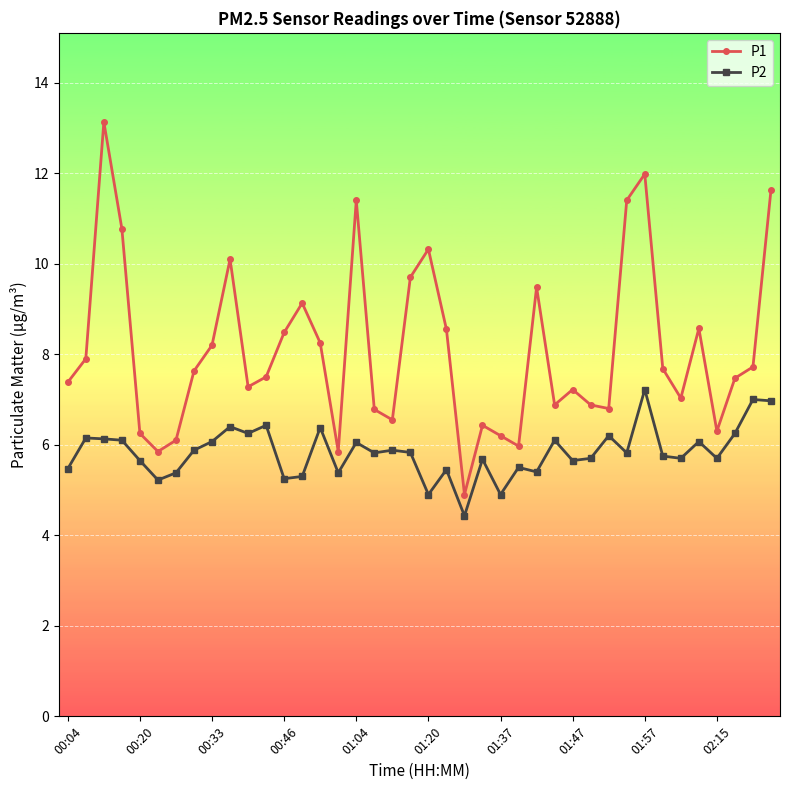

Which series has the largest total across all categories?

P1